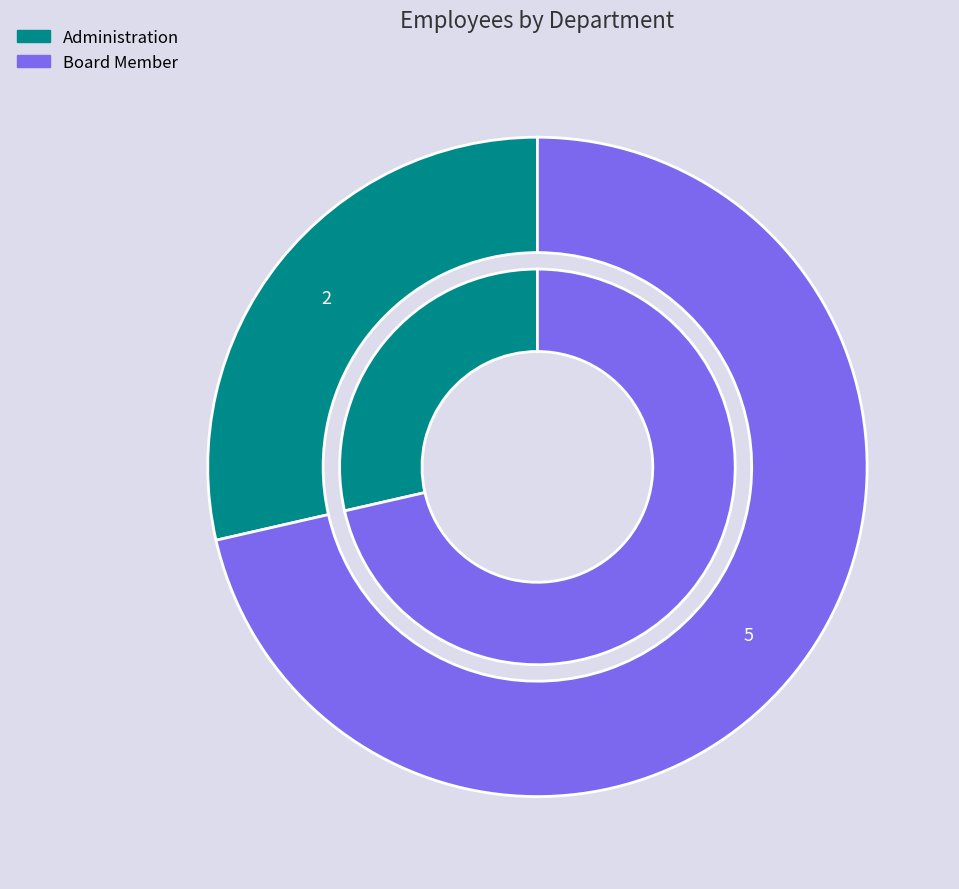

Combined, what portion of the pie is Administration and Board Member?

100.0%